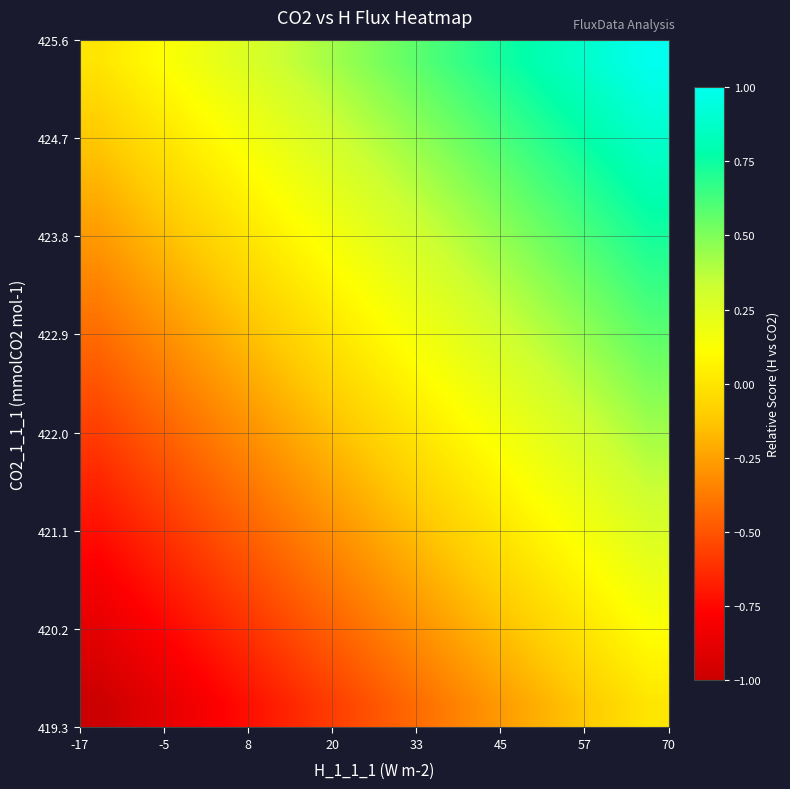

At how many categories does at least one series exceed 0?

14